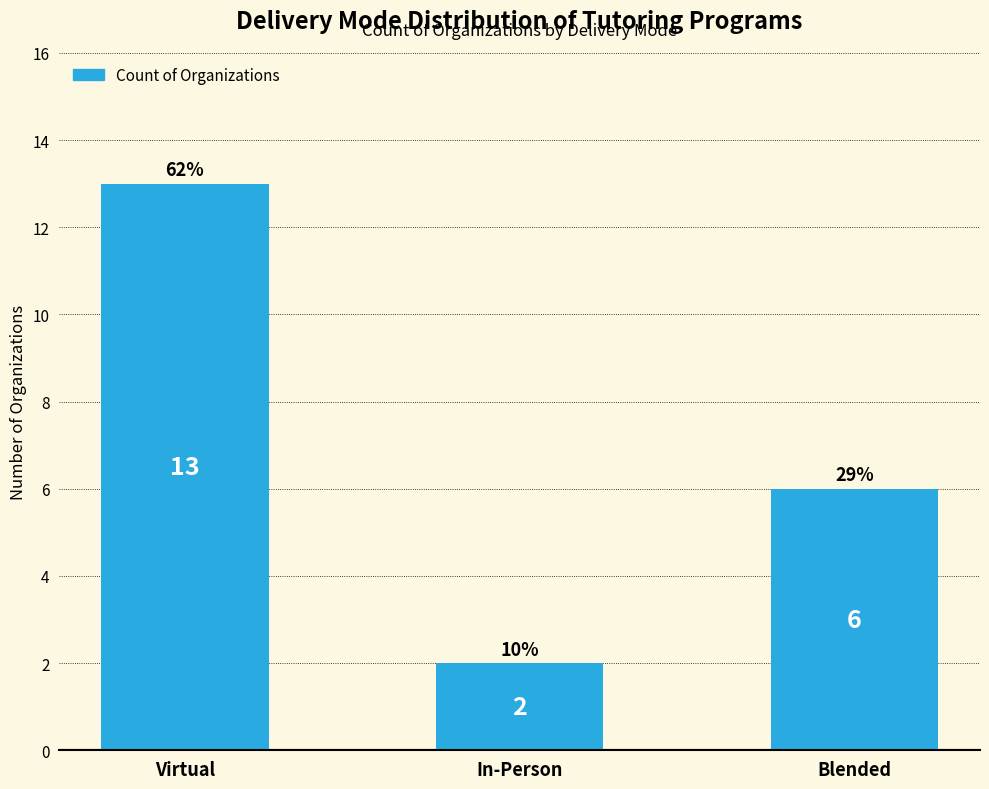

Which label corresponds to the smallest value in the chart?

In-Person